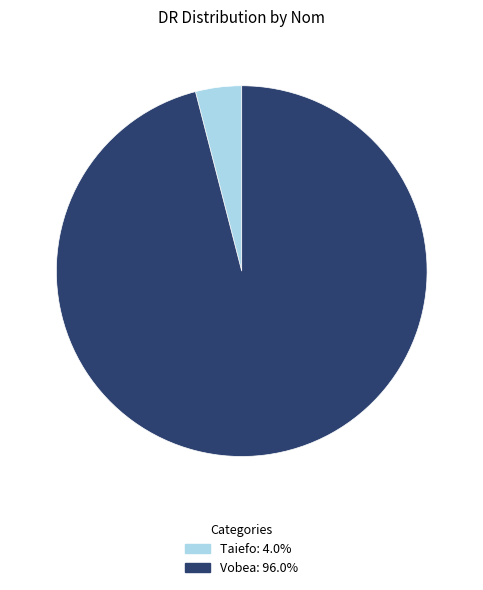

How many segments does this pie chart have?

2